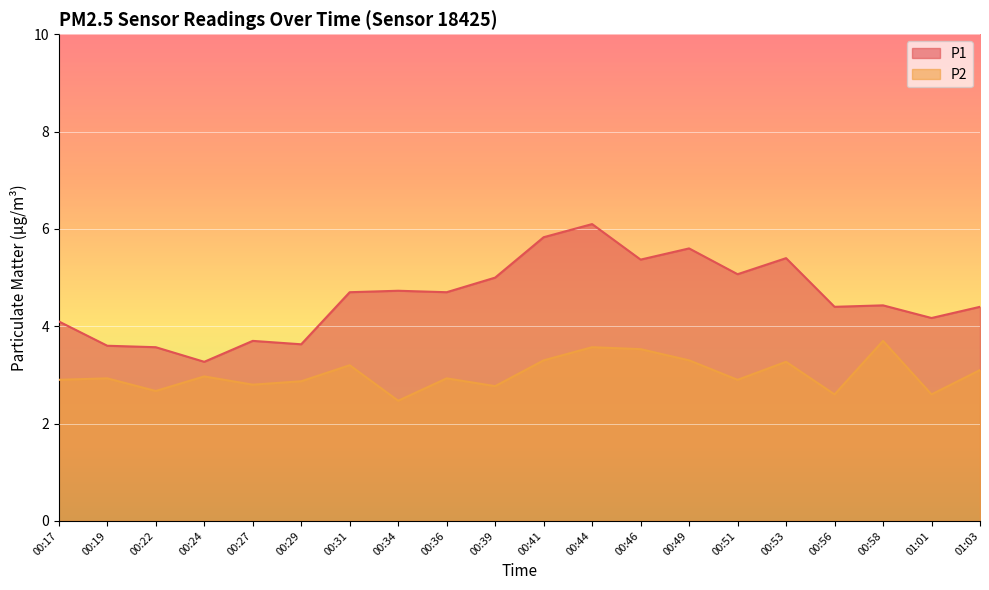

Reading right to left, extract all data points from this chart.

P1: 01:03=4.4	01:01=4.2	00:58=4.4	00:56=4.4	00:53=5.4	00:51=5.1	00:49=5.6	00:46=5.4	00:44=6.1	00:41=5.8	00:39=5.0	00:36=4.7	00:34=4.7	00:31=4.7	00:29=3.6	00:27=3.7	00:24=3.3	00:22=3.6	00:19=3.6	00:17=4.1
P2: 01:03=3.1	01:01=2.6	00:58=3.7	00:56=2.6	00:53=3.3	00:51=2.9	00:49=3.3	00:46=3.5	00:44=3.6	00:41=3.3	00:39=2.8	00:36=2.9	00:34=2.5	00:31=3.2	00:29=2.9	00:27=2.8	00:24=3.0	00:22=2.7	00:19=2.9	00:17=2.9